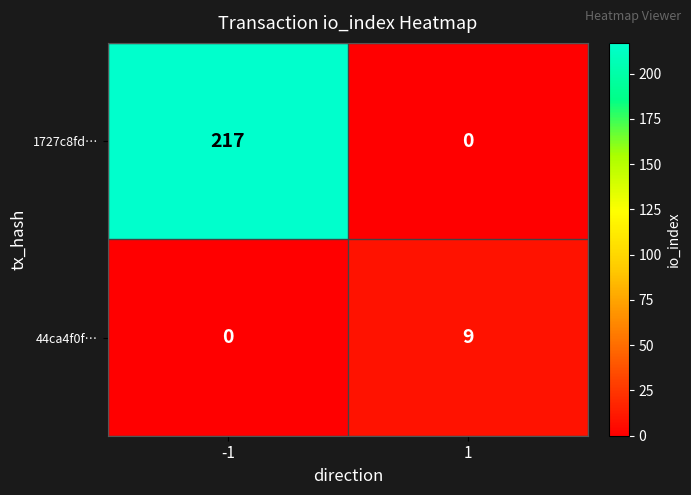

At how many categories does at least one series exceed 29?

1